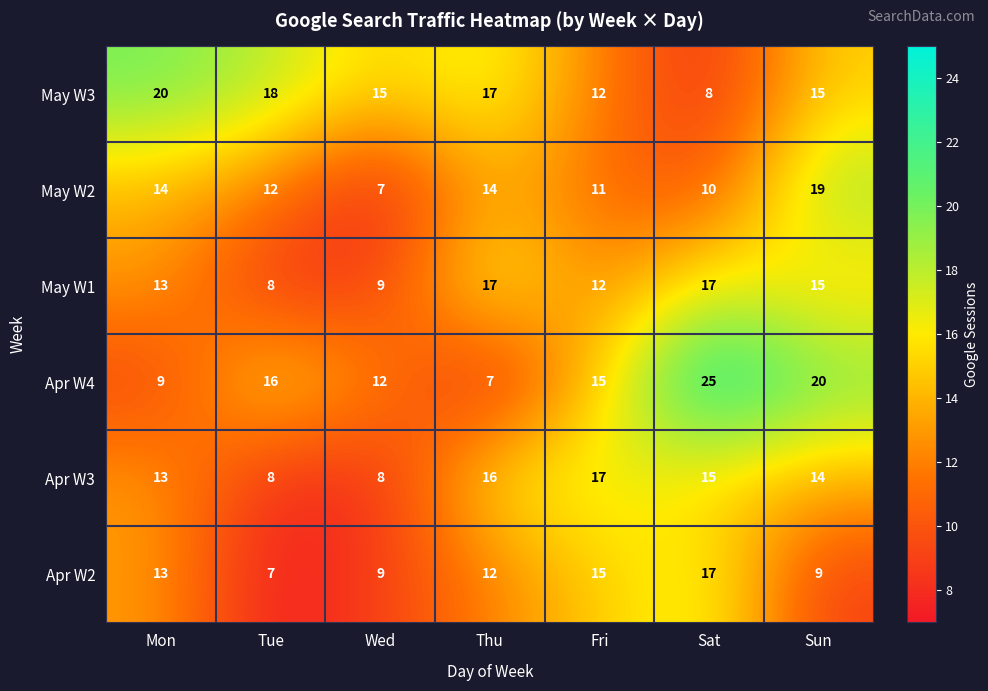

What is the greatest value displayed?

25